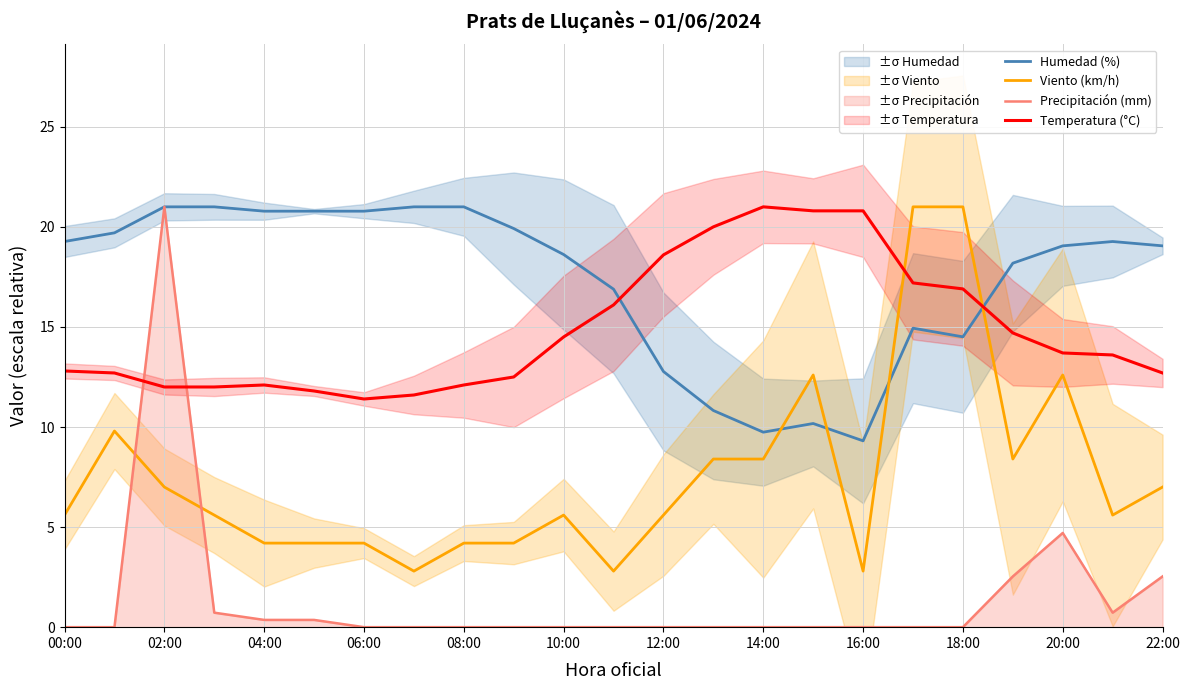

What is the maximum value for Viento (km/h)?

21.0